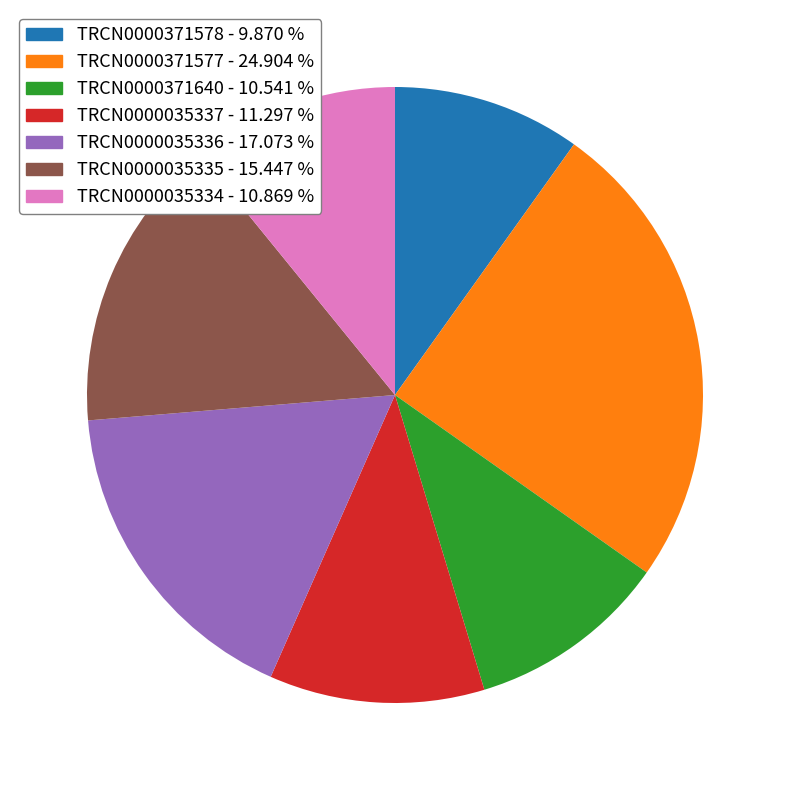

Do TRCN0000371640 and TRCN0000035336 together represent more than half of the pie?

No